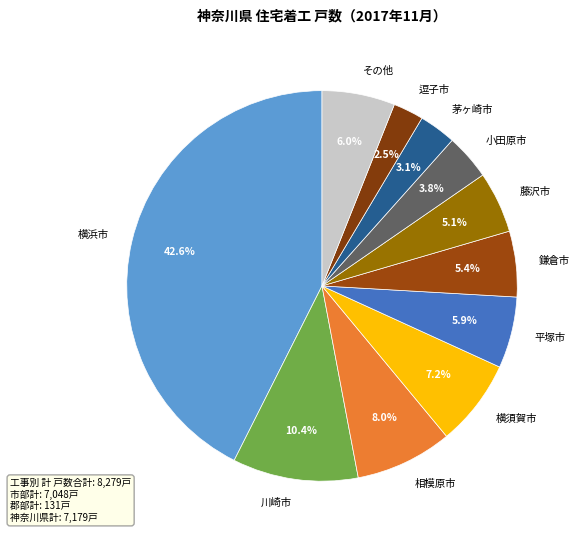

What is the largest slice in the pie chart?

横浜市